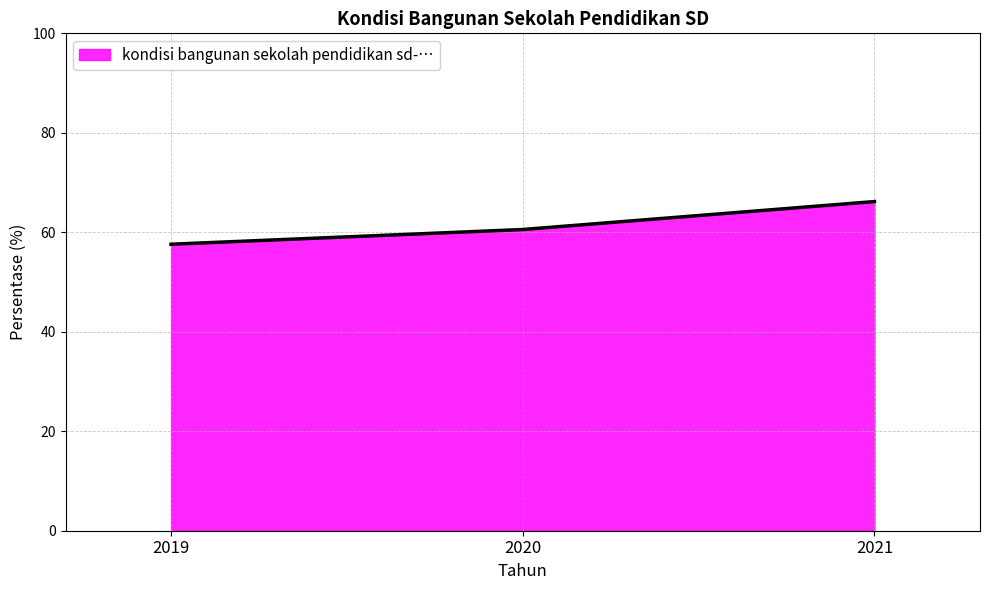

What value does the data have at 2020?

60.6